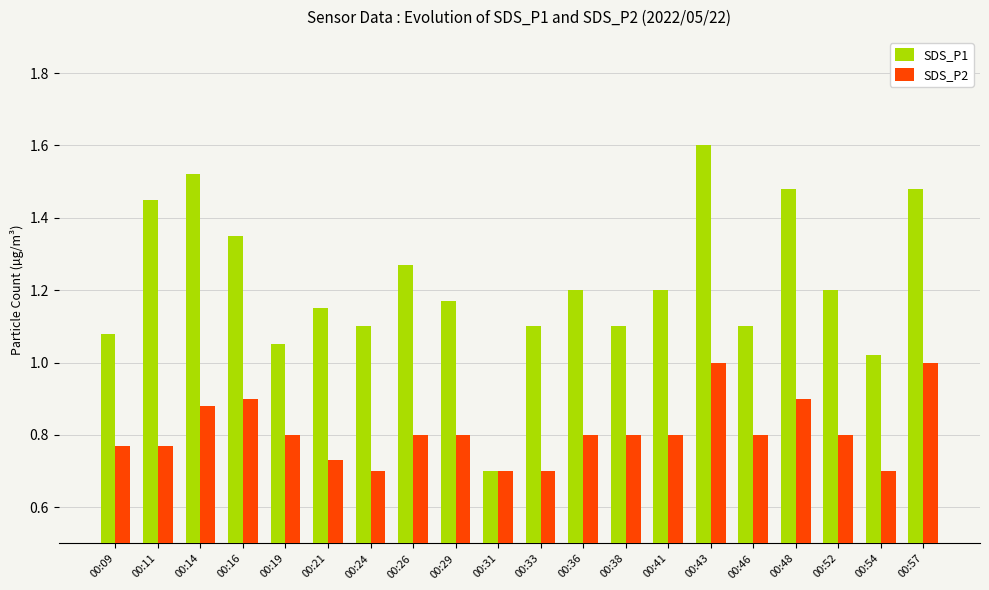

How many data points in SDS_P1 are less than 1?

1